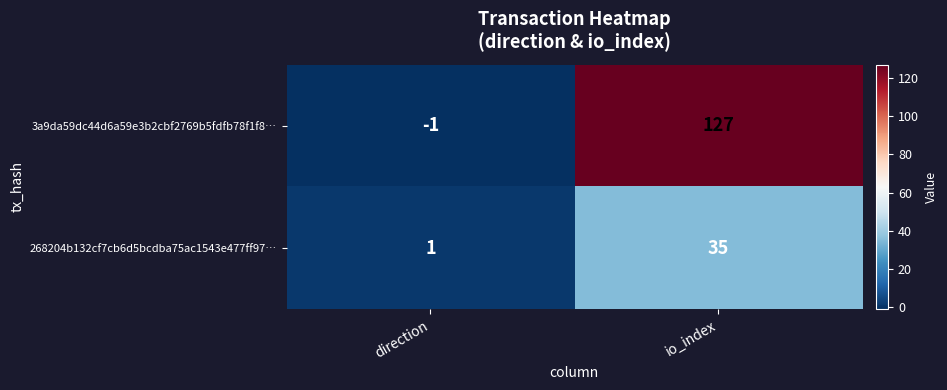

Where is 3a9da59dc44d6a59e3b2cbf2769b5fdfb78f1f8… nearest to the value 63?

direction